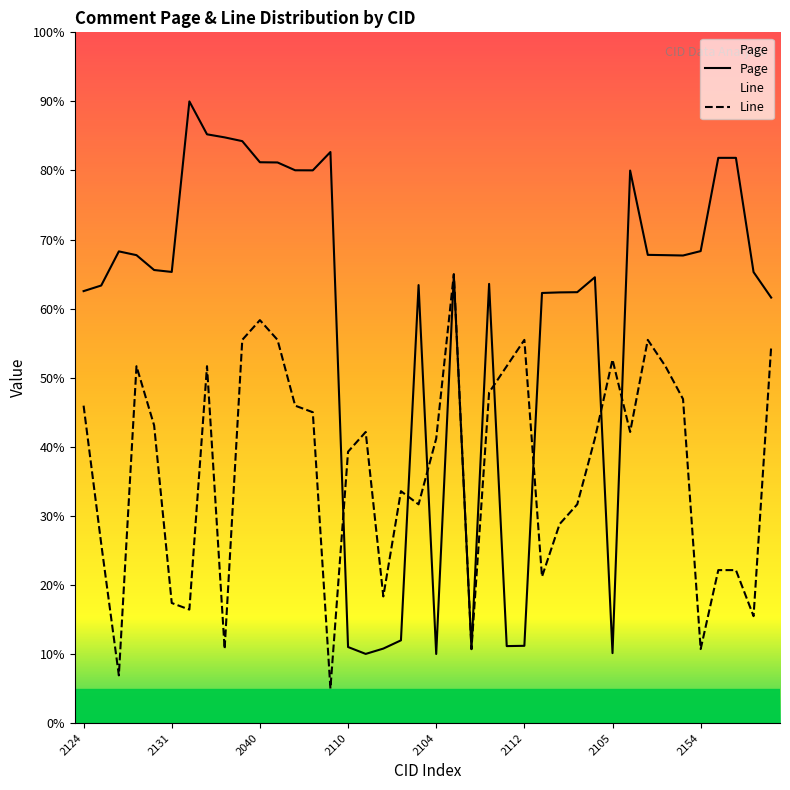

At which category is the sum across all series the highest?

2042